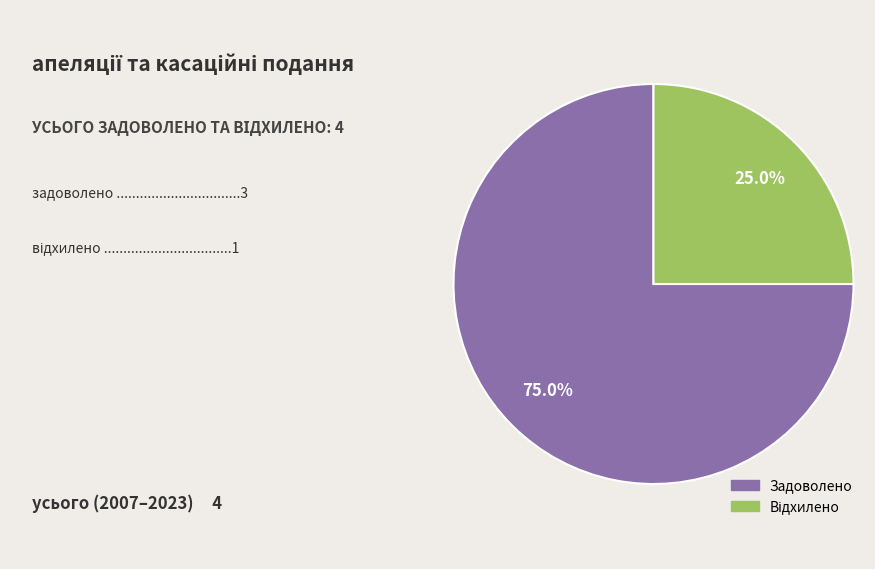

Is there any slice that represents more than half of the pie?

Yes